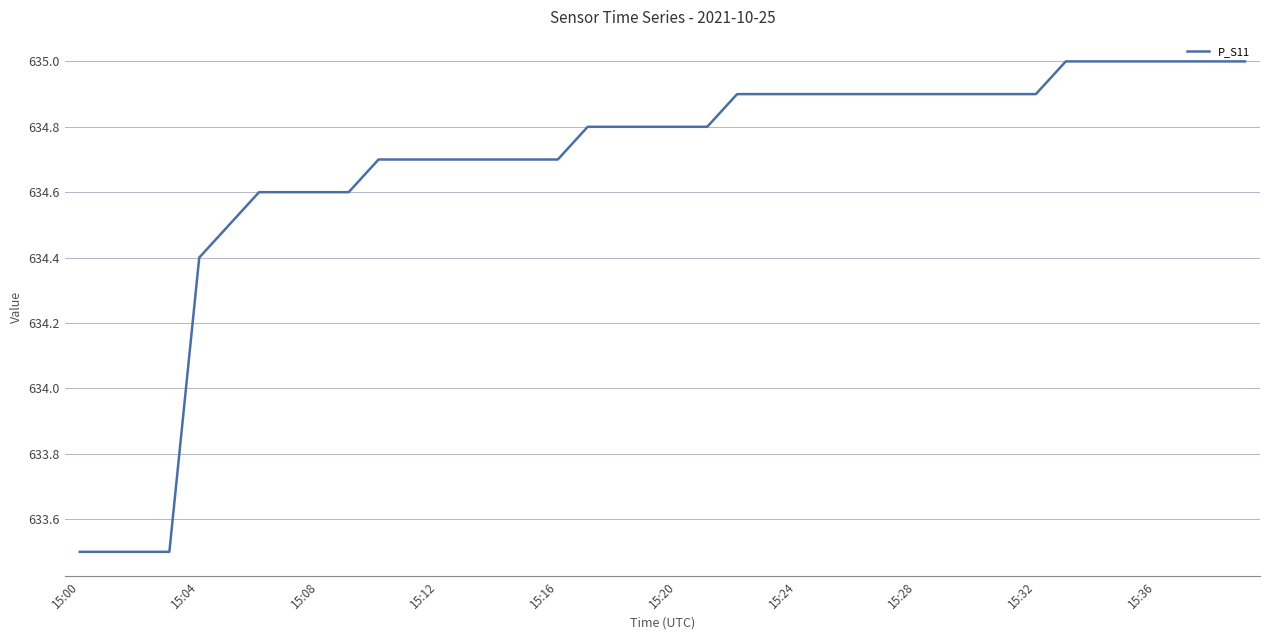

What is the smallest value displayed?

633.5